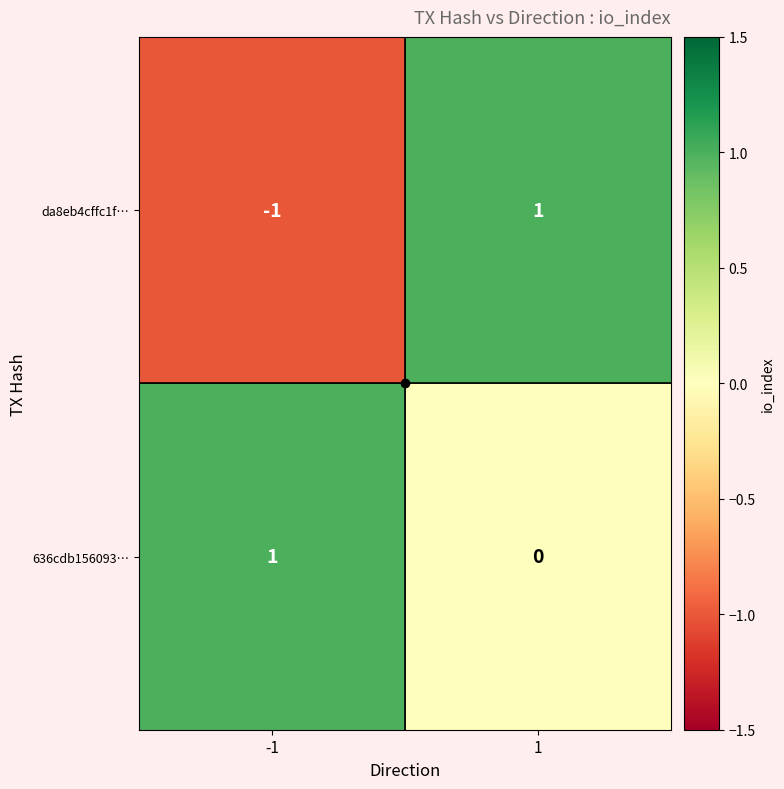

Rank the categories by da8eb4cffc1f… value from highest to lowest.

1, -1